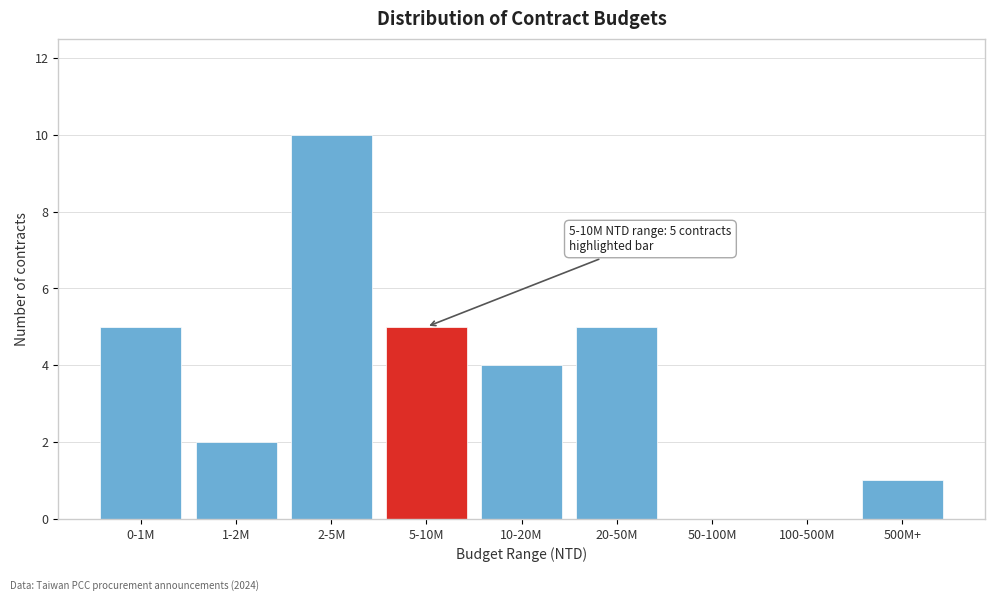

Reading left to right, transcribe all the data shown in this chart.

0-1M=5	1-2M=2	2-5M=10	5-10M=5	10-20M=4	20-50M=5	50-100M=0	100-500M=0	500M+=1